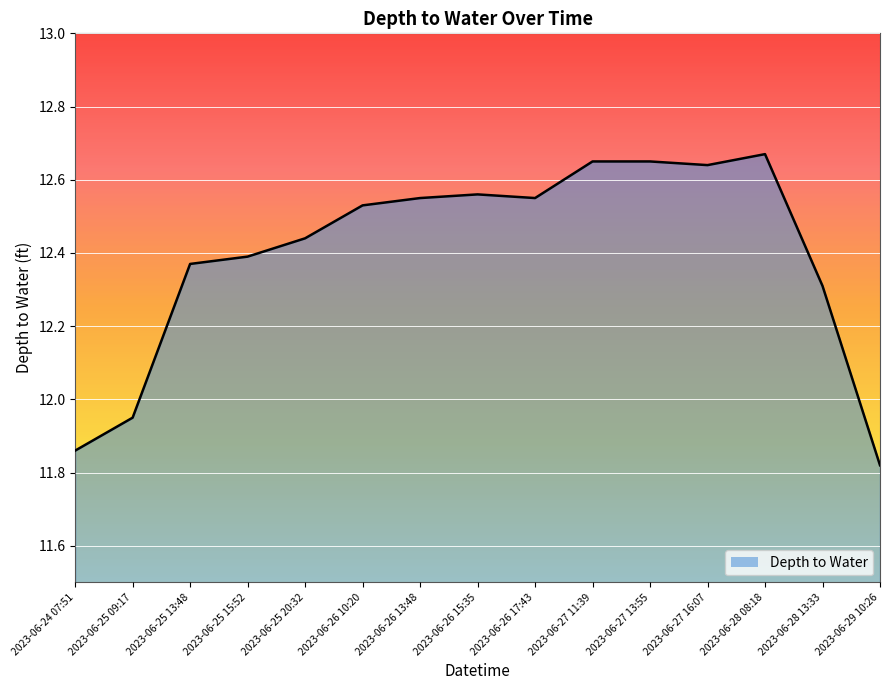

At which category does the chart reach its peak across all series?

2023-06-28 08:18